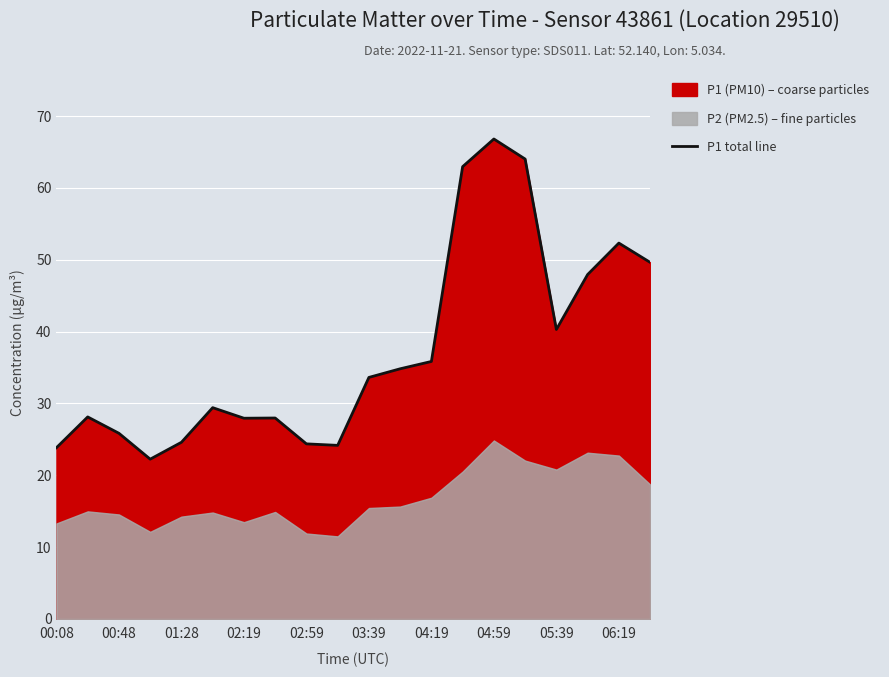

The value of P1 total line at 04:19 is 35.9. True or false?

True